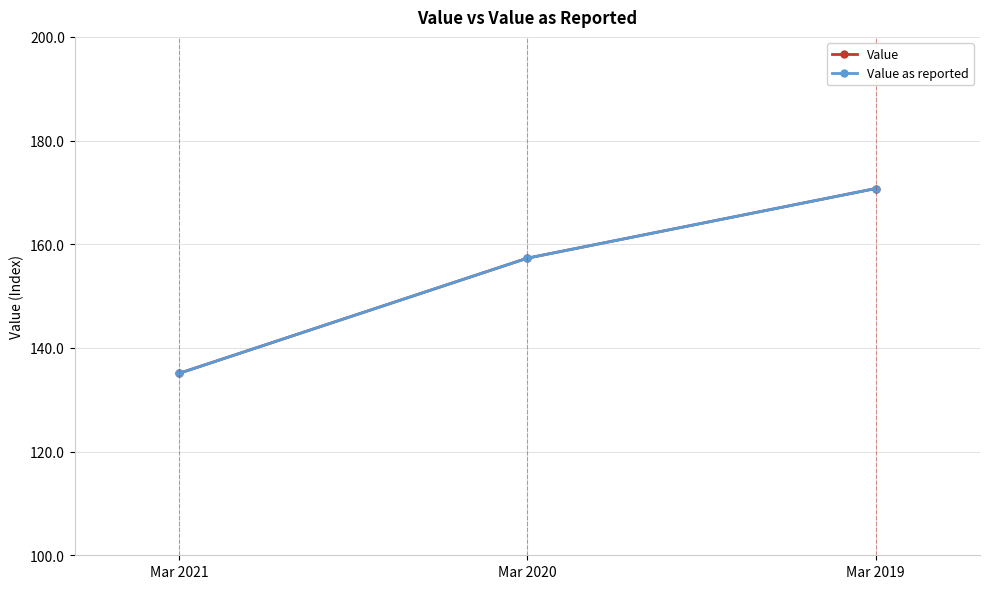

What are all the series names shown in the legend?

Value, Value as reported